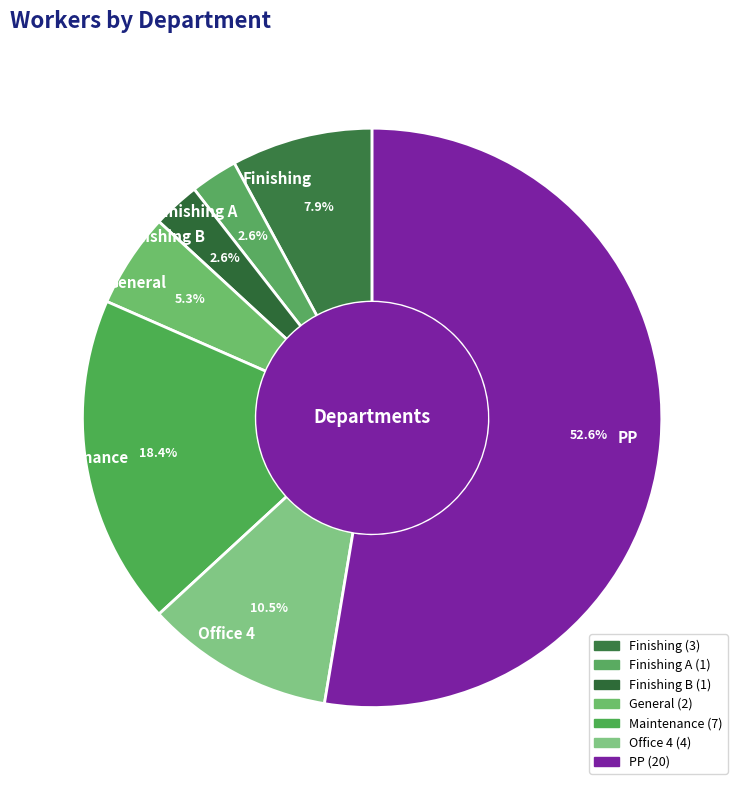

Which slice is the largest?

PP